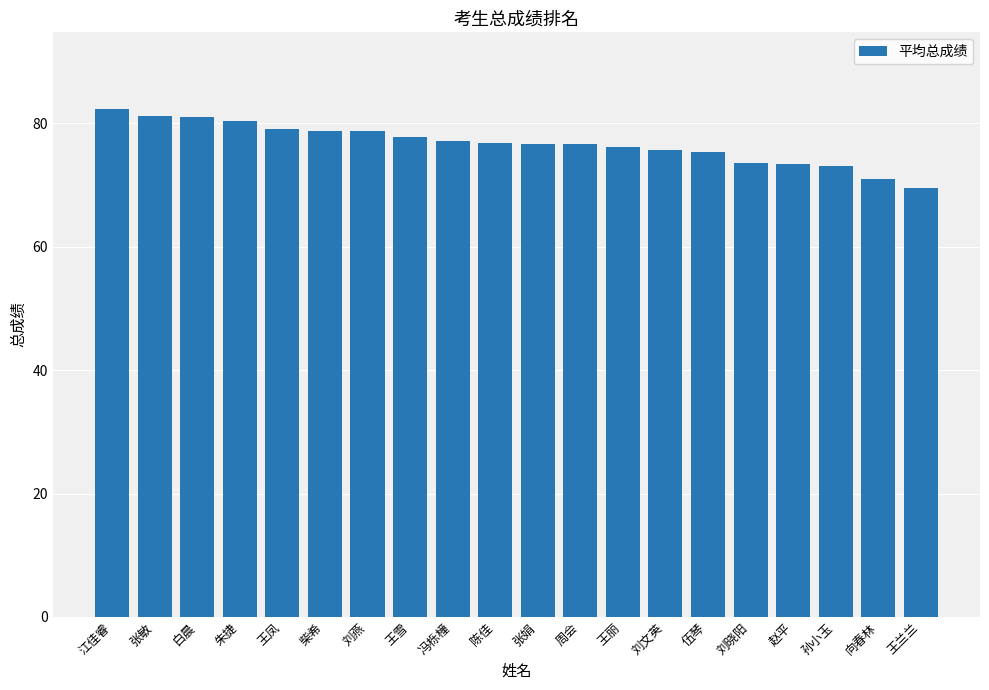

What is the value of the 6th bar from the left?

78.8